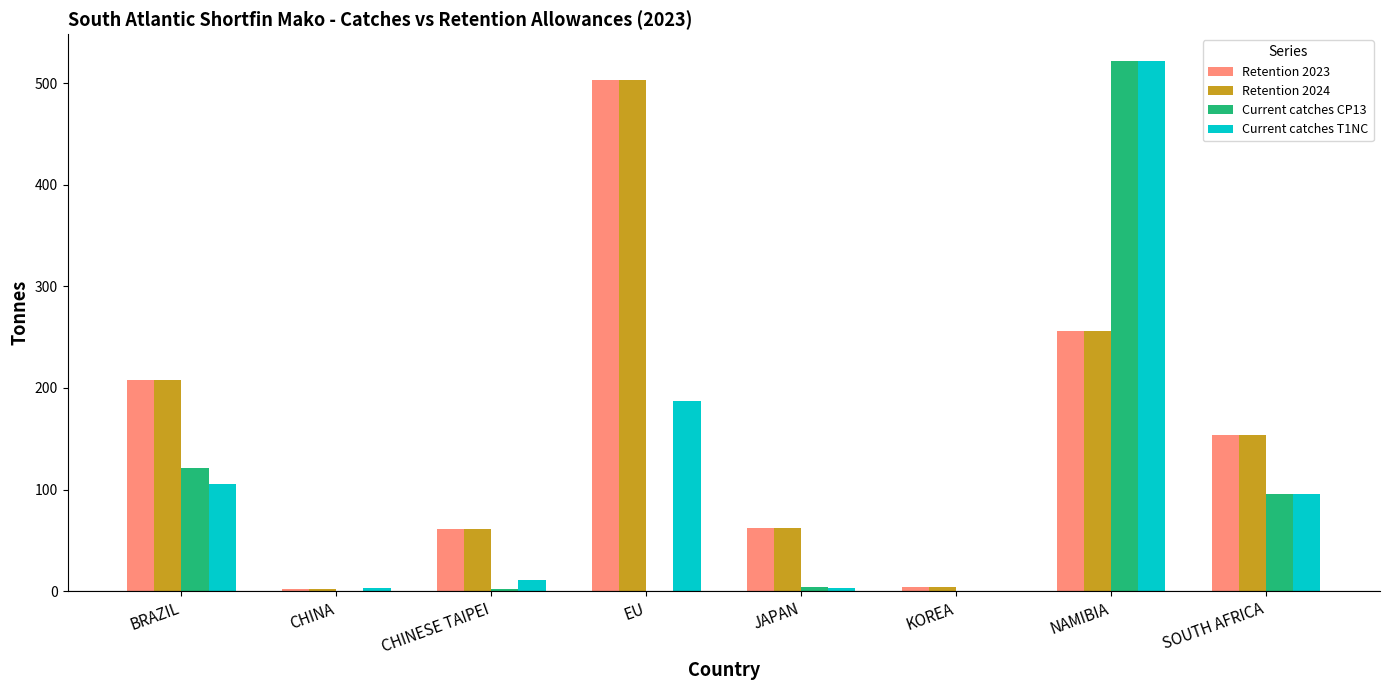

Which series changed the most between NAMIBIA and SOUTH AFRICA?

Current catches T1NC